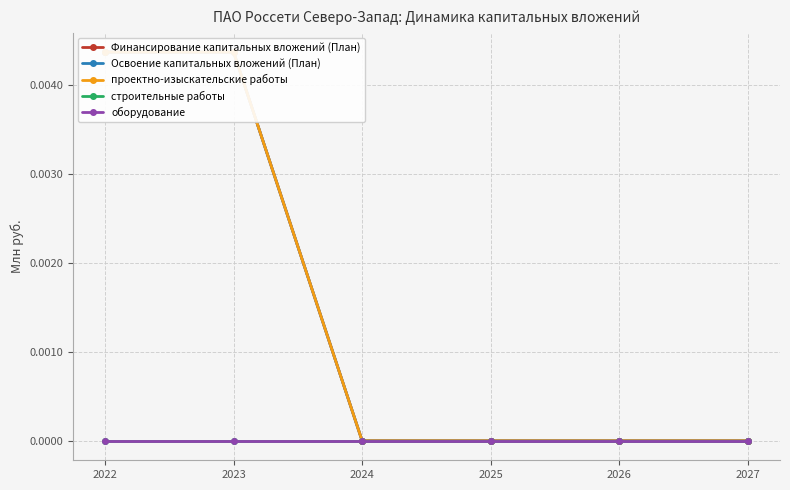

Which series changed the most between 2023 and 2024?

Финансирование капитальных вложений (План)